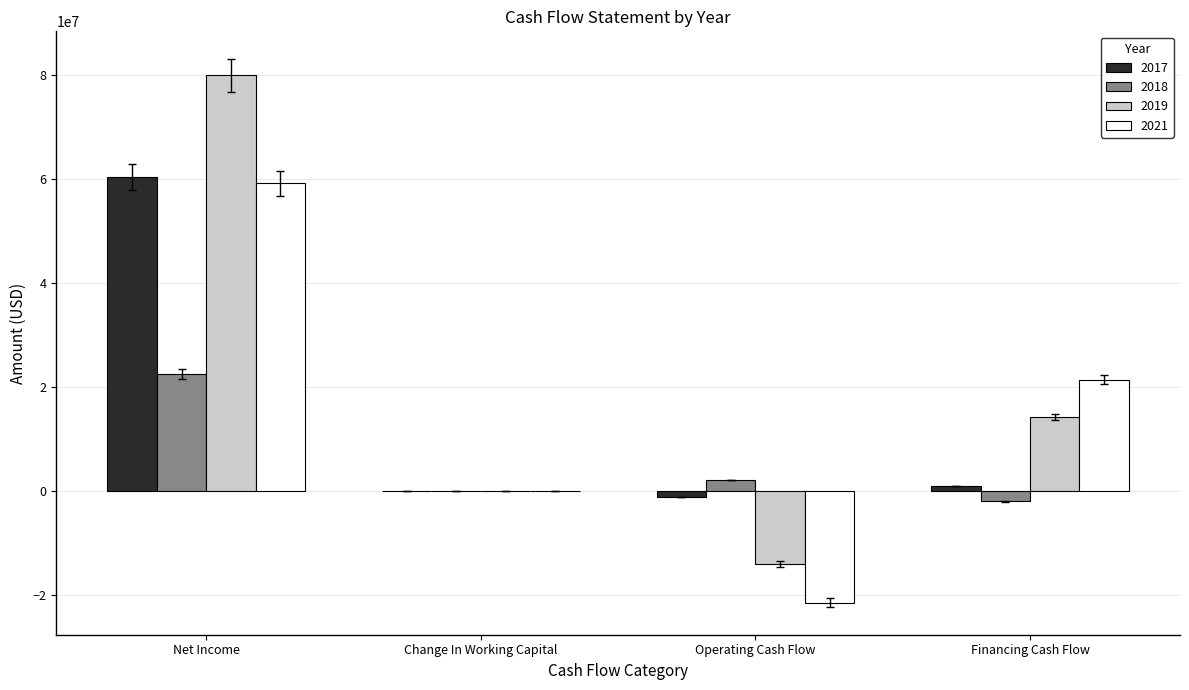

What is the sum of all 2017 values?

60131308